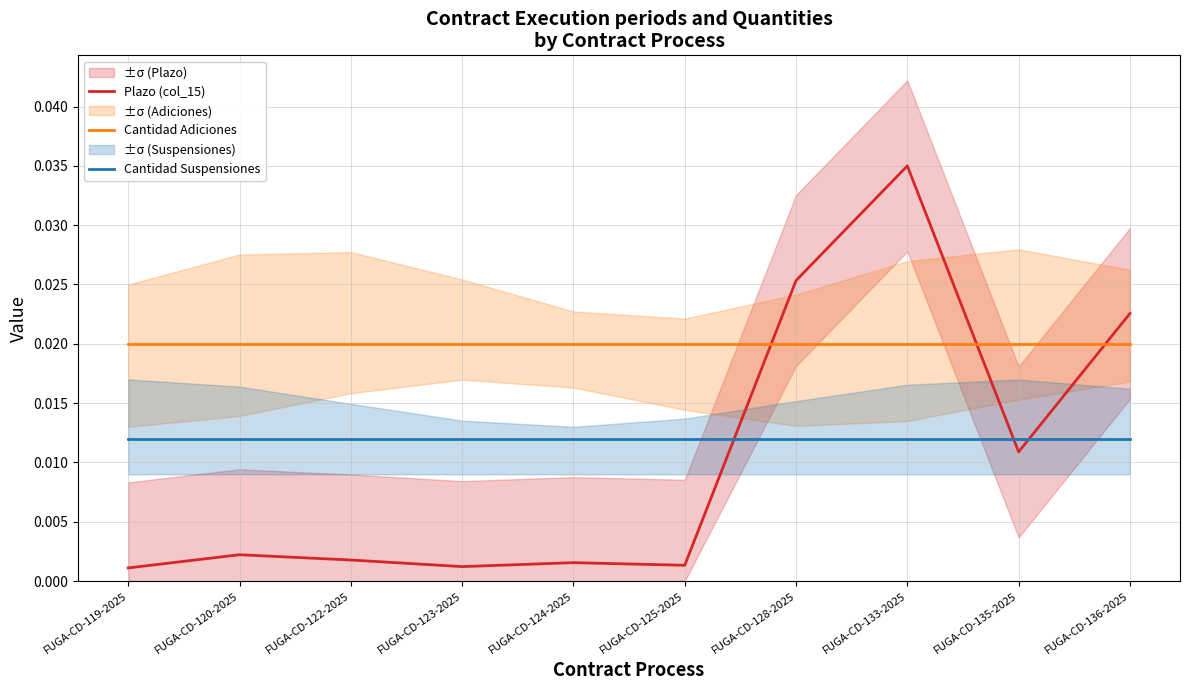

True or false: Cantidad Suspensiones and Cantidad Adiciones intersect in this chart.

False